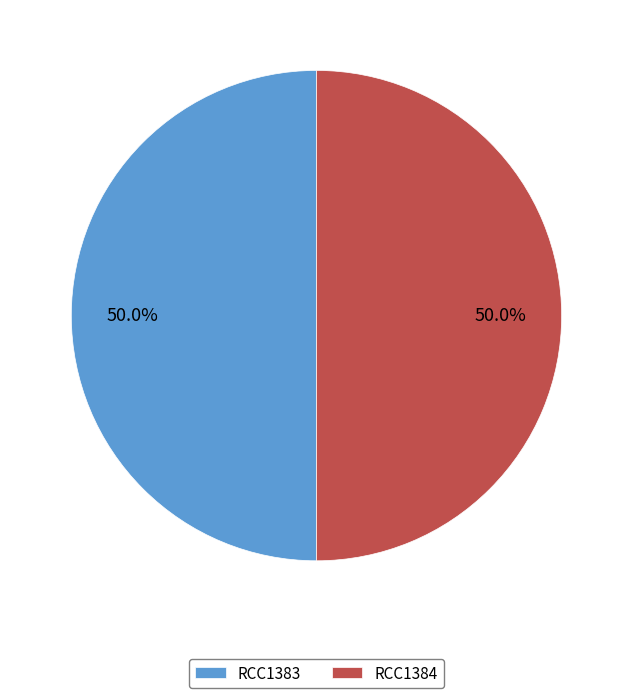

Is it true that RCC1383 is 36% of the pie?

False